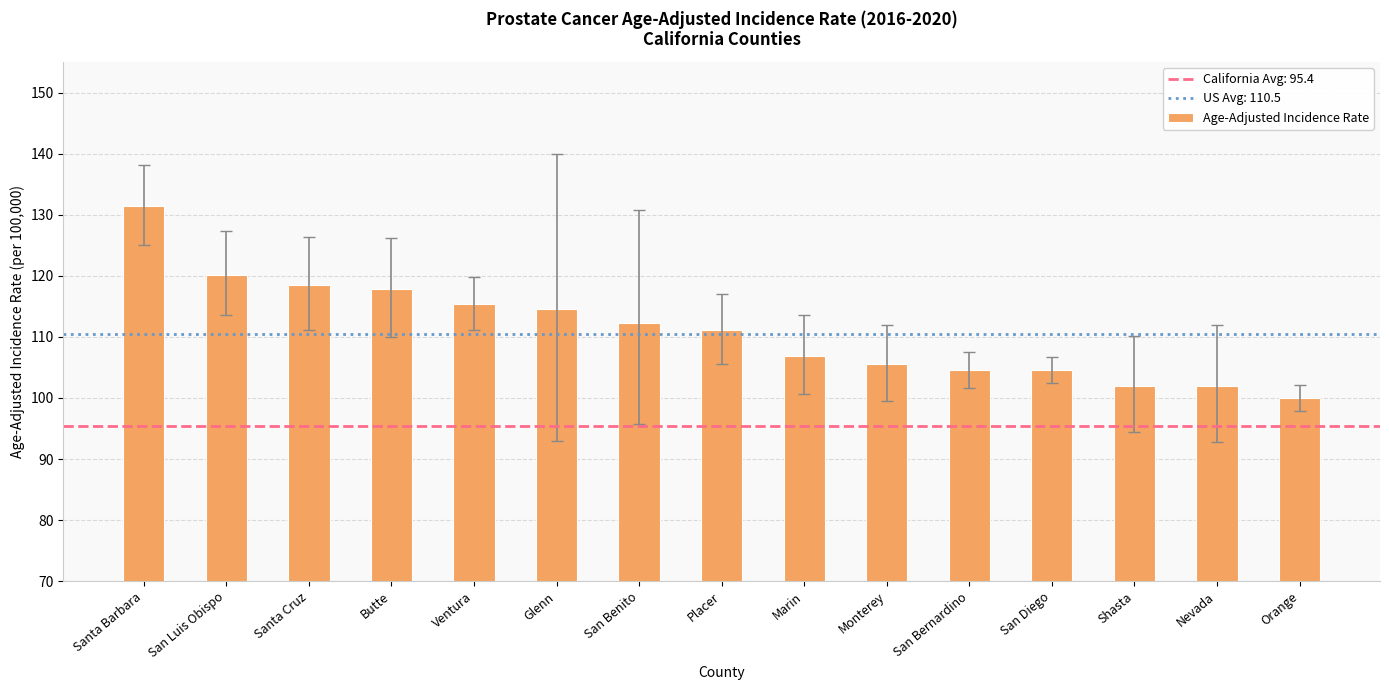

Read the value at Santa Cruz.

118.5